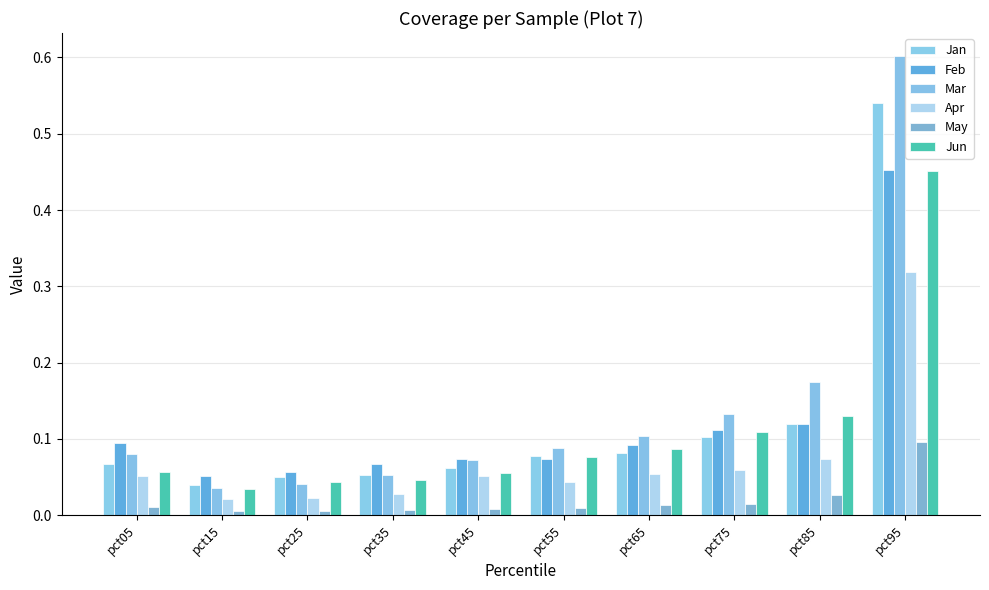

How many bars are there in each group?

6